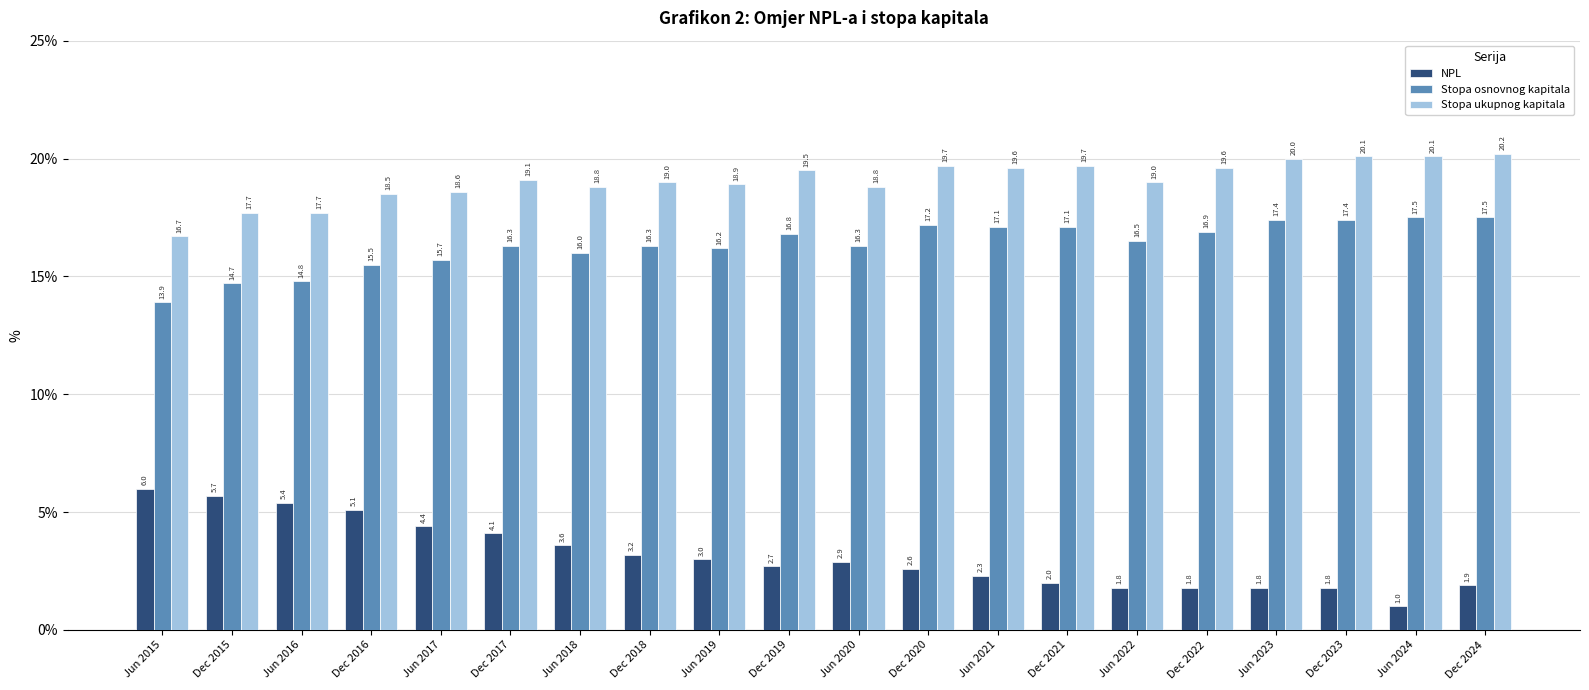

True or false: Stopa osnovnog kapitala has a value of 28.7 at Dec 2020.

False